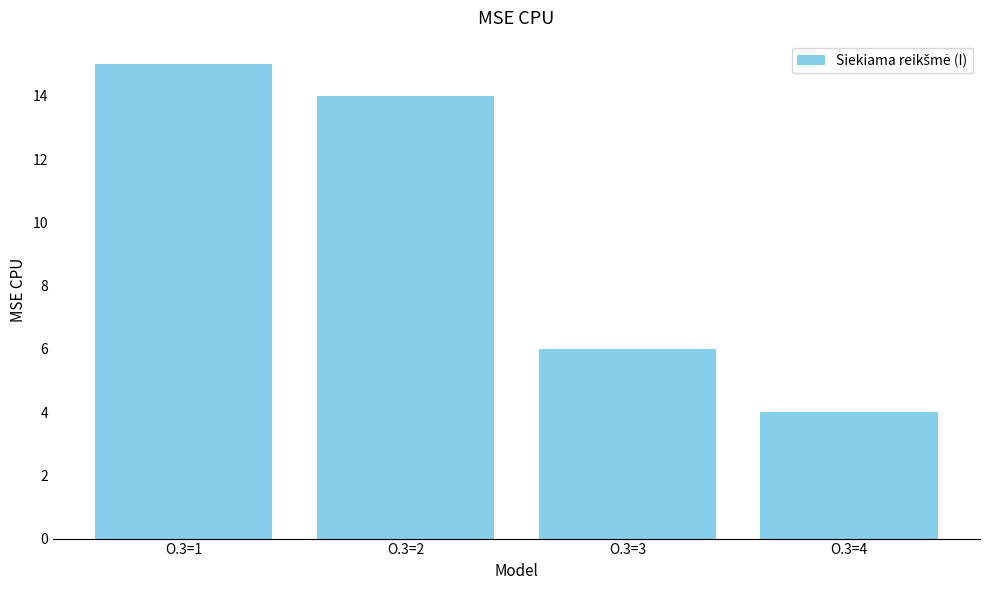

List the labels in order of value, smallest first.

O.3=4, O.3=3, O.3=2, O.3=1